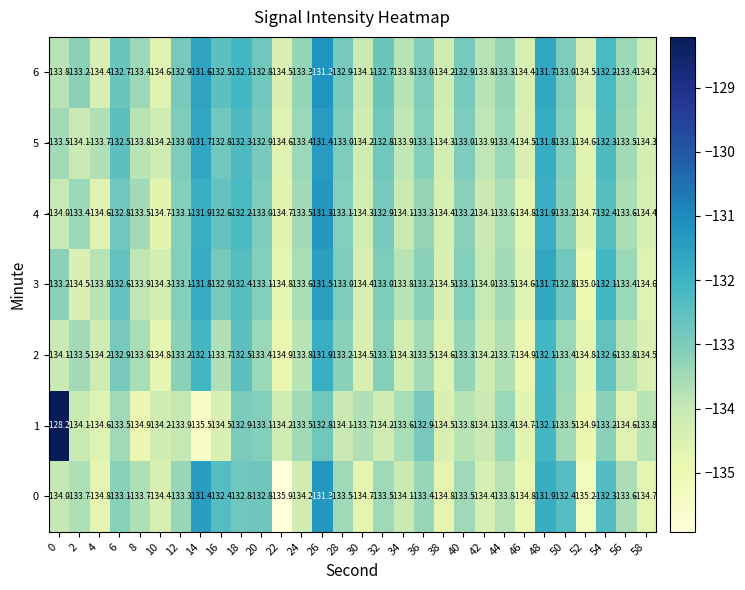

Which series has the largest total across all categories?

6